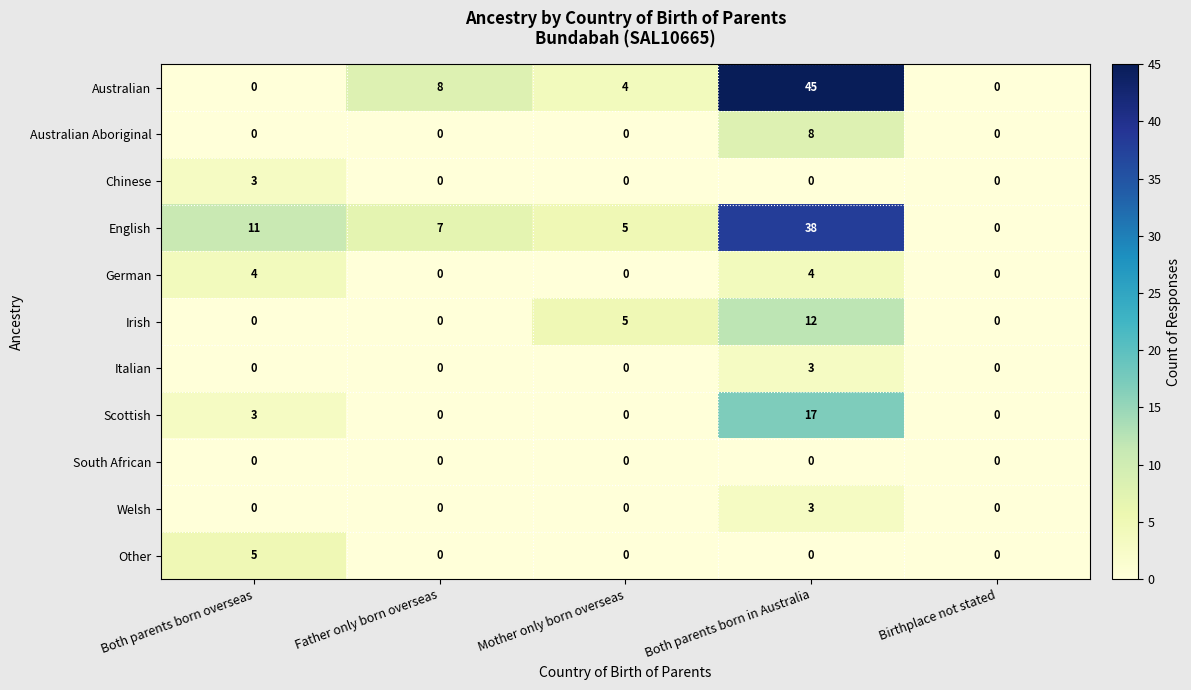

Which series changed the most between Father only born overseas and Birthplace not stated?

Australian